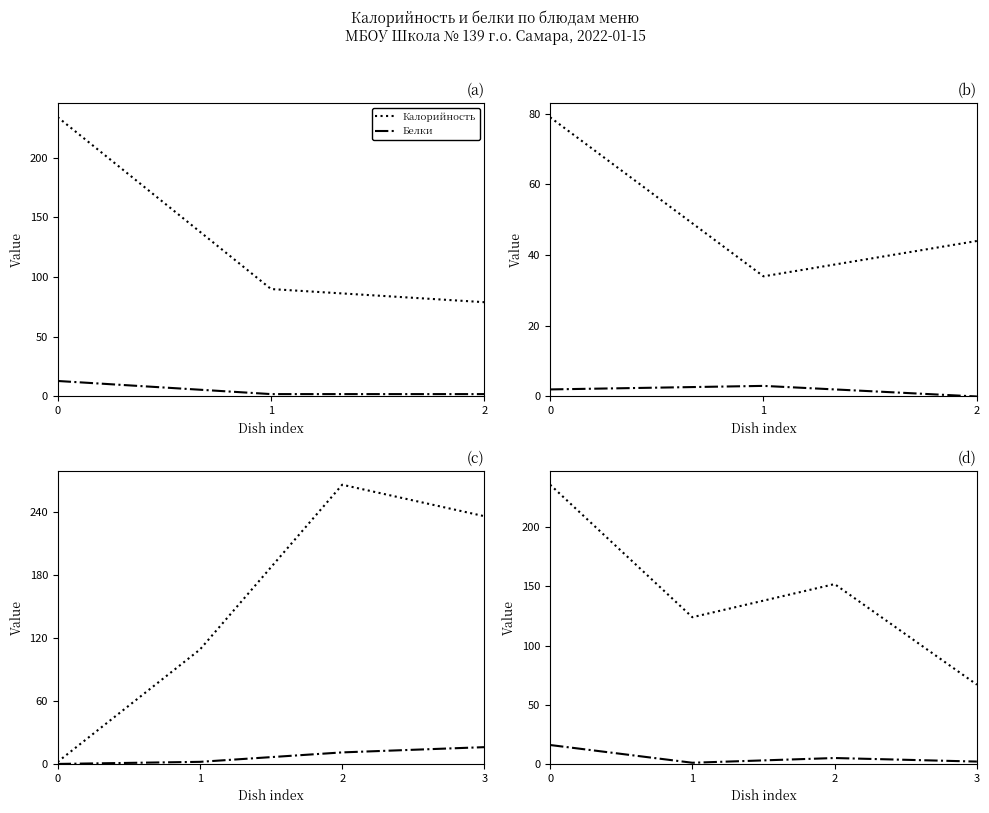

What is the difference between the second highest and second lowest values in the Белки series?

3